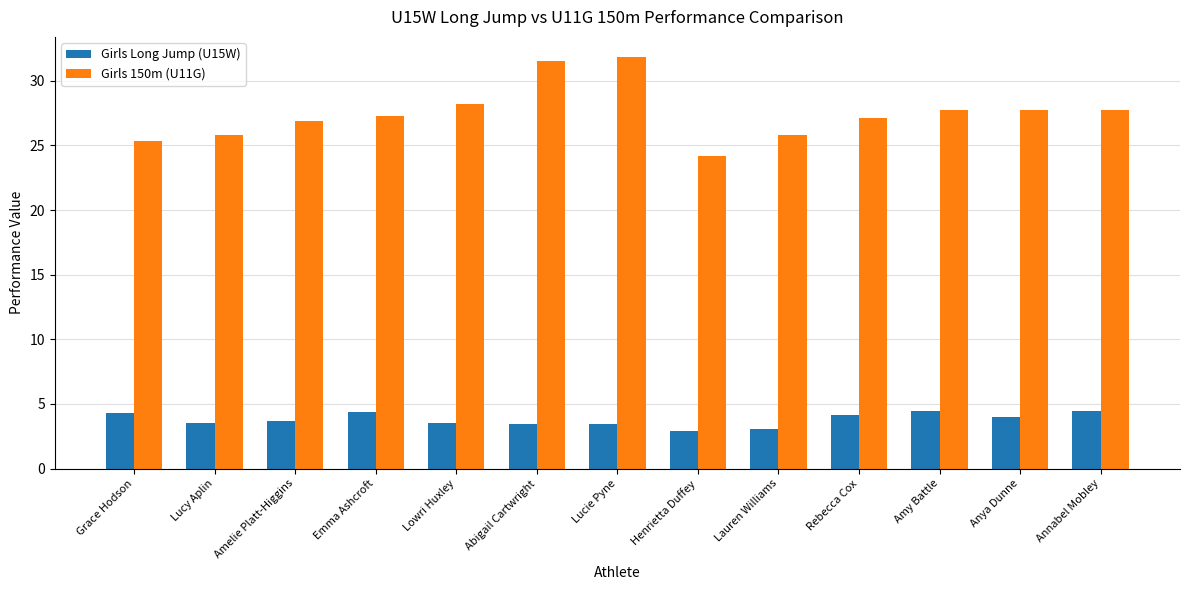

True or false: Girls 150m (U11G) has a value of 39.8 at Rebecca Cox.

False